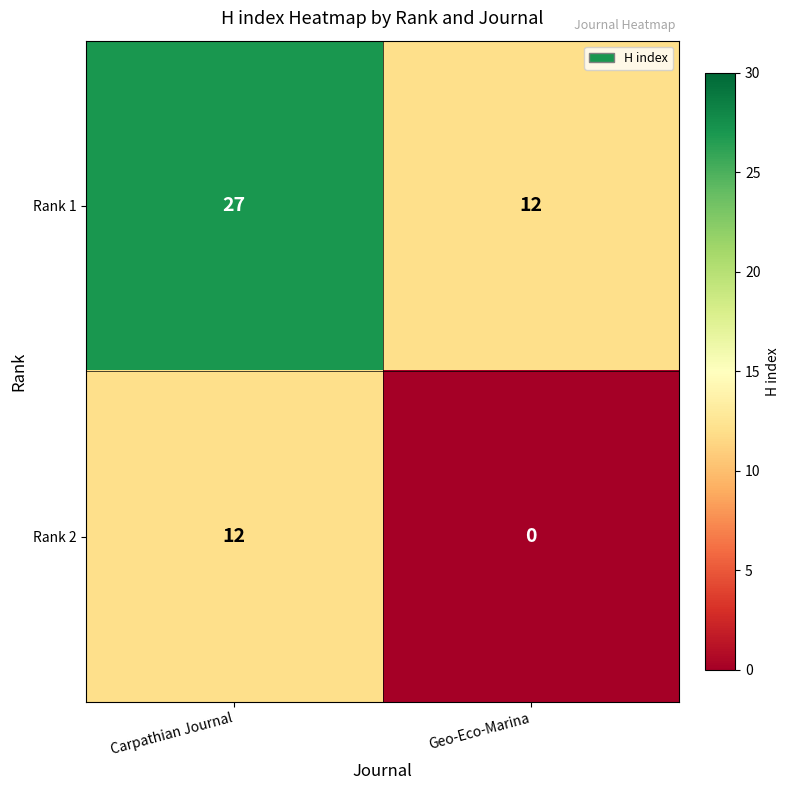

Rank the series by their average value, from highest to lowest.

Rank 1, Rank 2